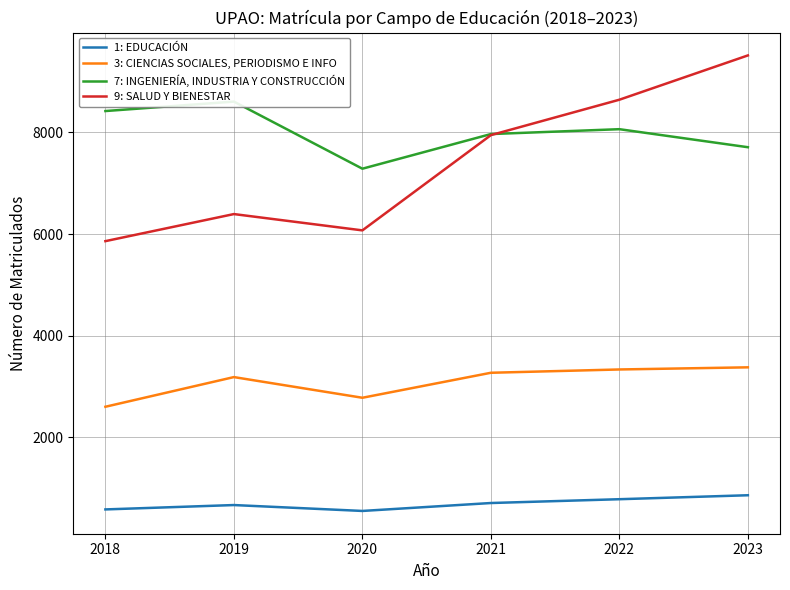

How many categories are shown in the chart?

6